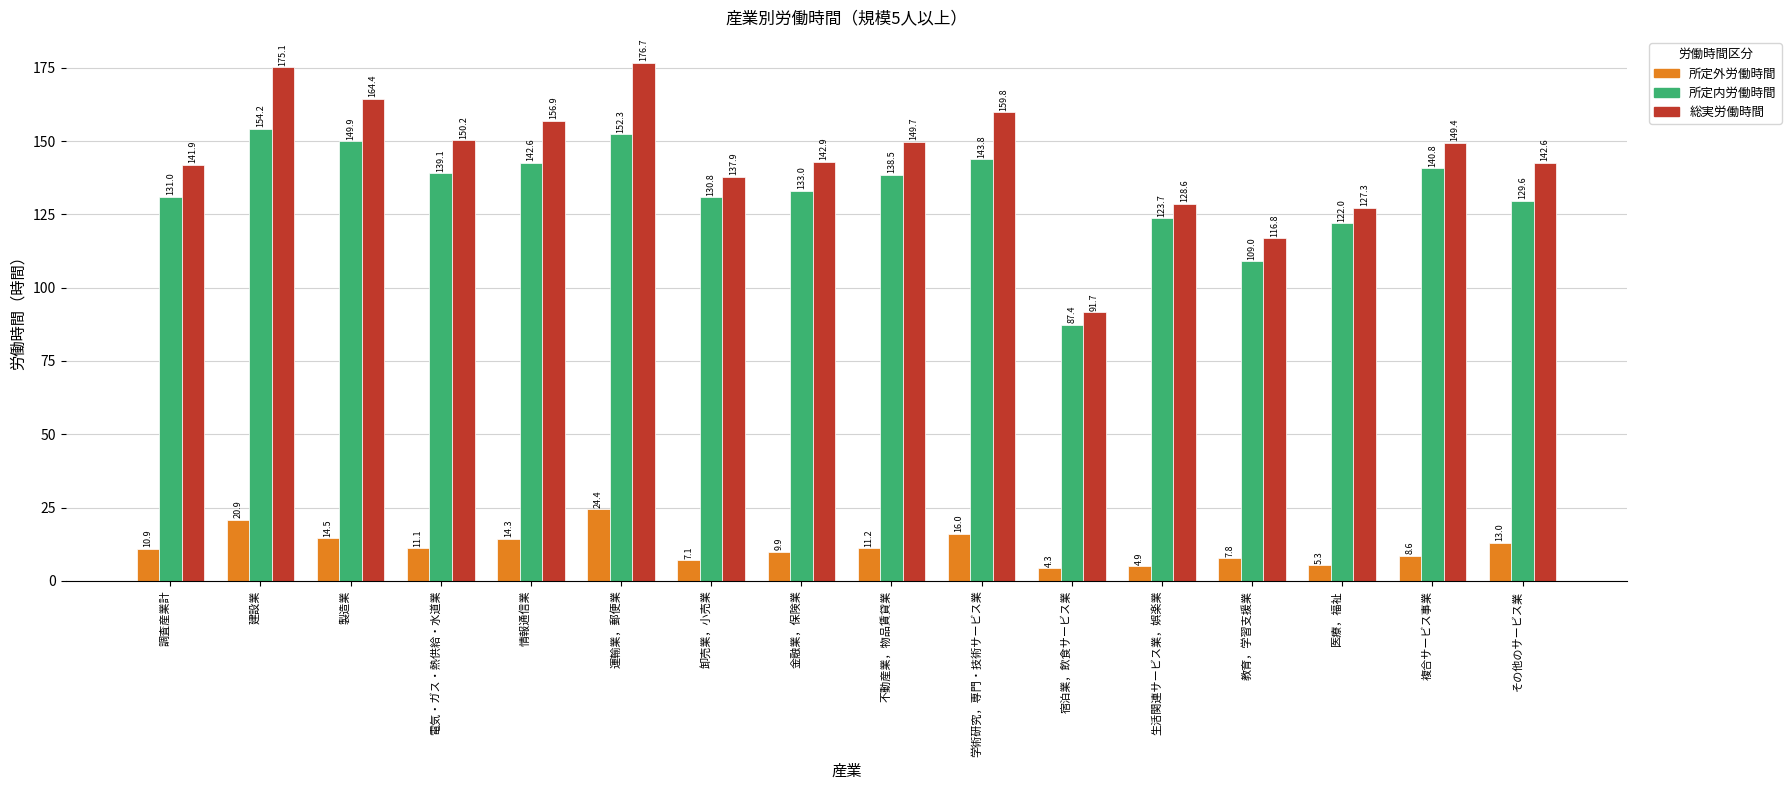

What is the greatest value displayed?

176.7